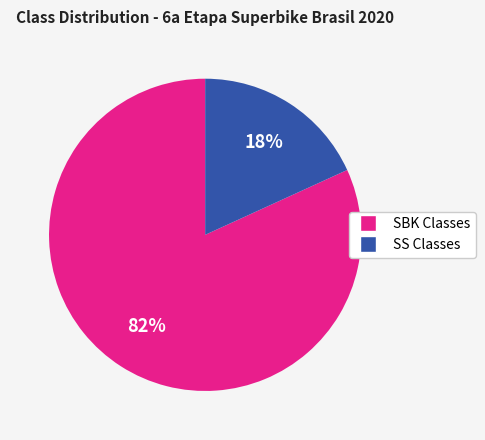

To the nearest percent, what is the difference between the largest and smallest slice percentages?

64%